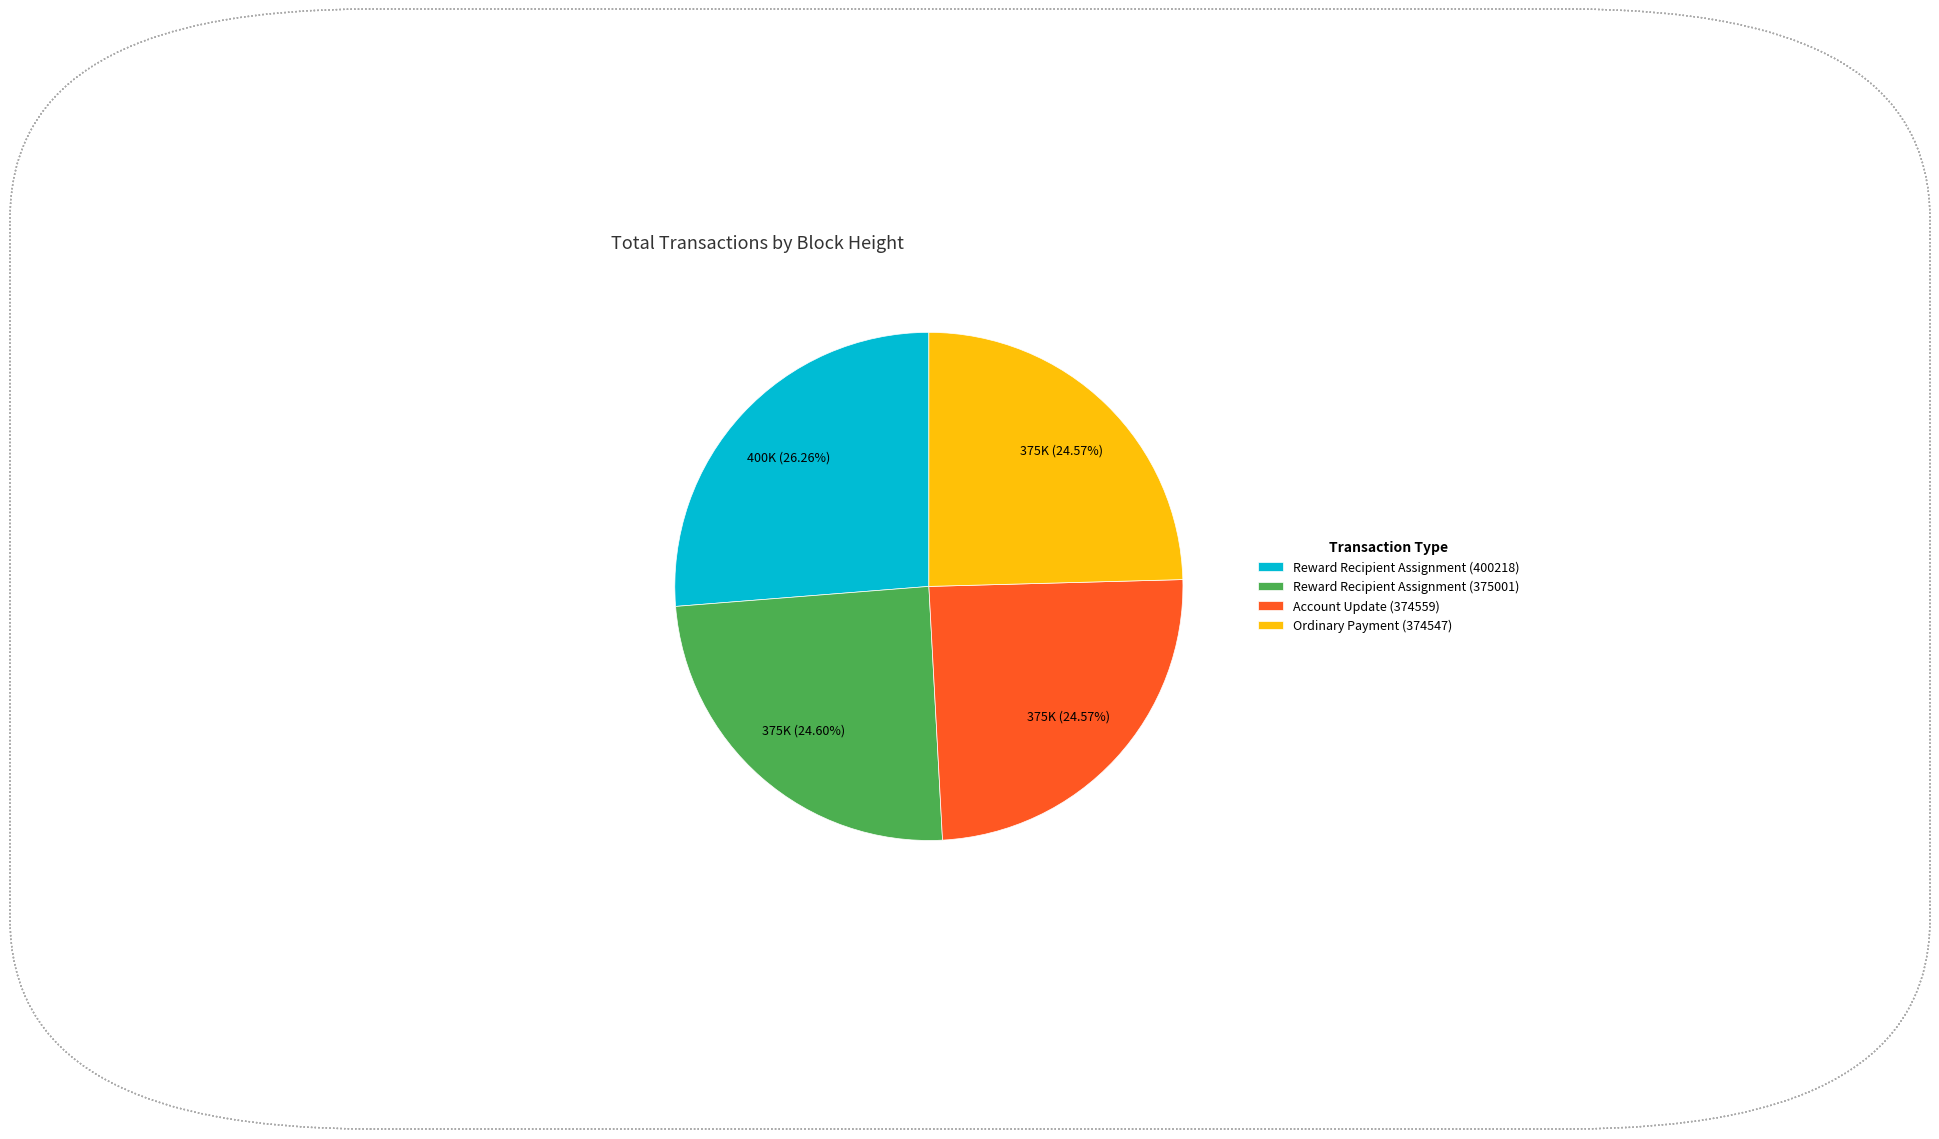

To the nearest percent, what percentage of the pie is Reward Recipient Assignment (400218)?

26%